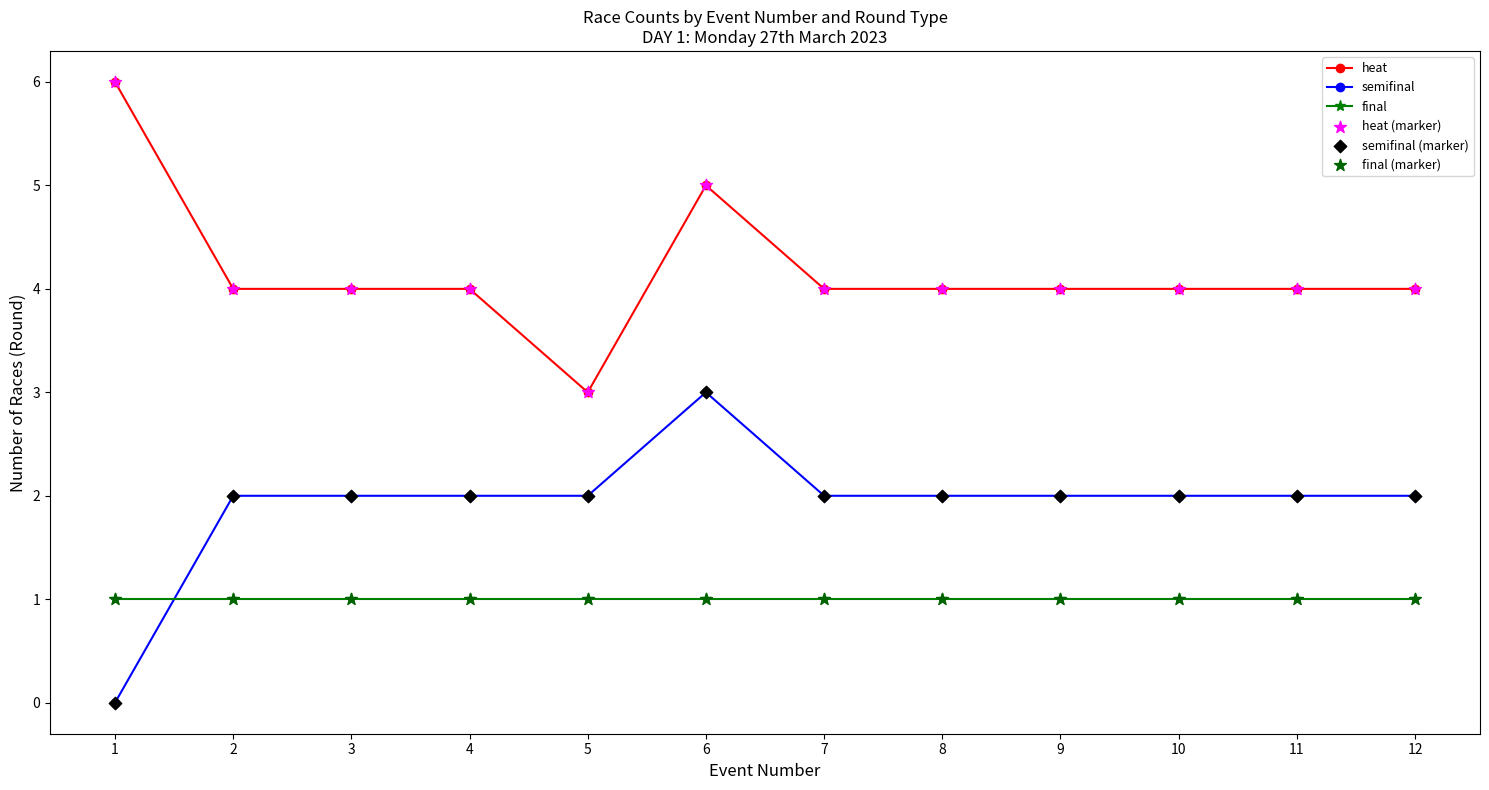

Which series has the largest total across all categories?

heat